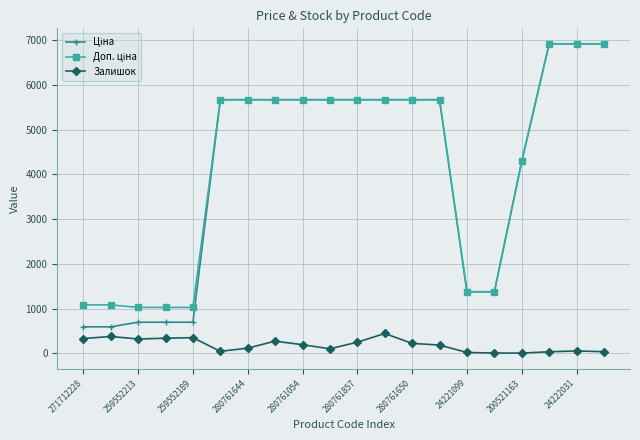

What is the maximum value shown in the chart?

6925.7